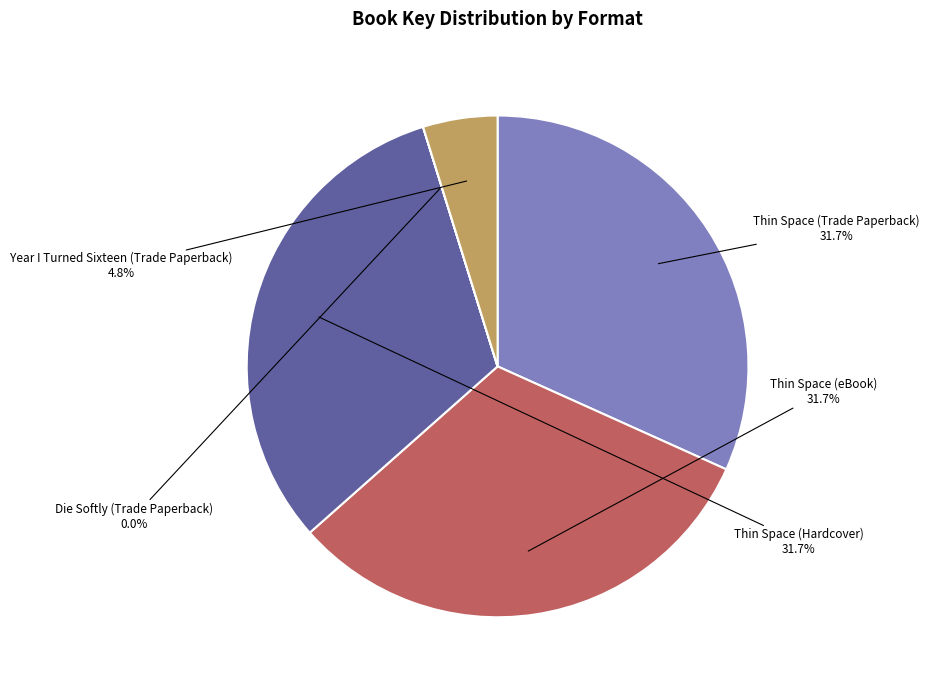

Combined, do Thin Space (eBook) and Year I Turned Sixteen (Trade Paperback) account for over 50%?

No